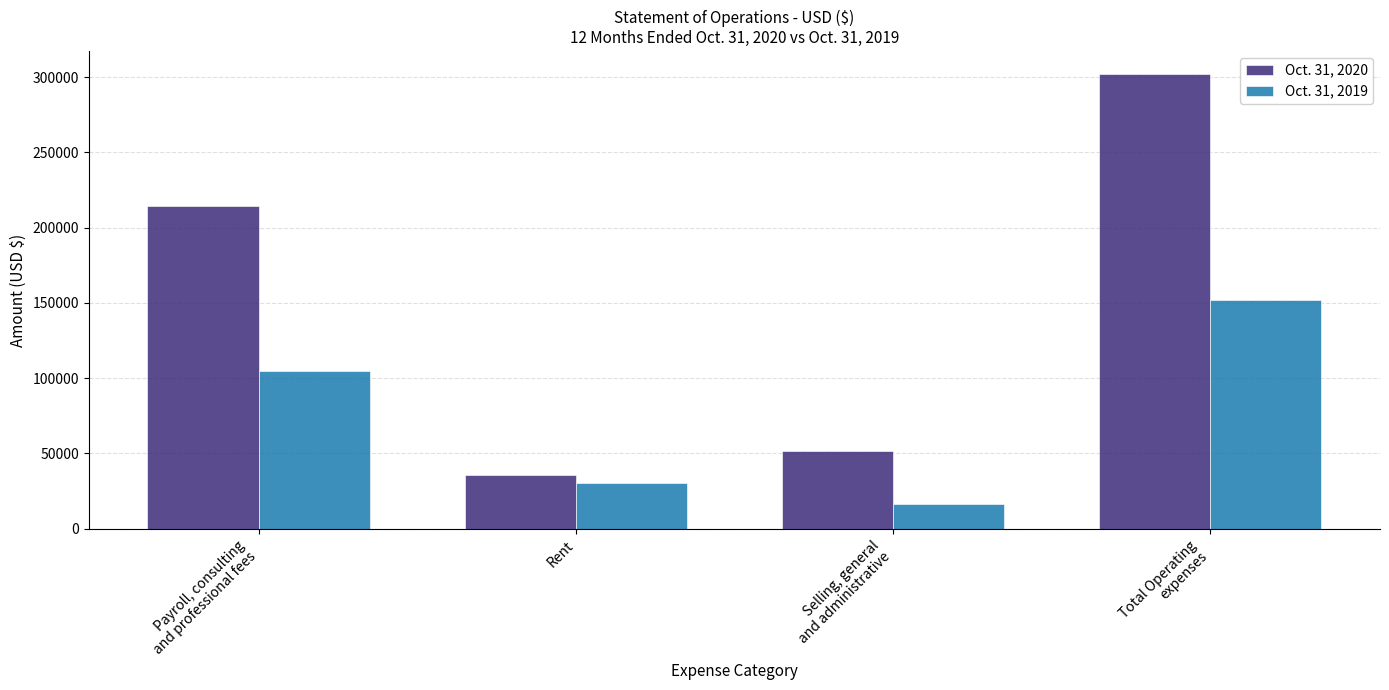

How many groups of bars are there?

4